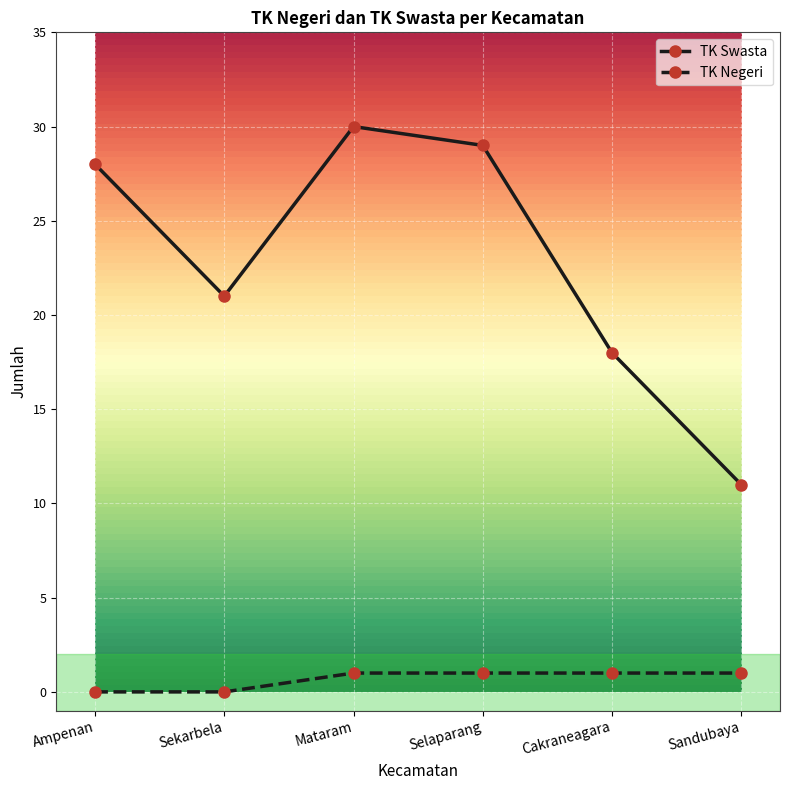

Rank the series by their maximum value, from highest to lowest.

TK Swasta, TK Negeri